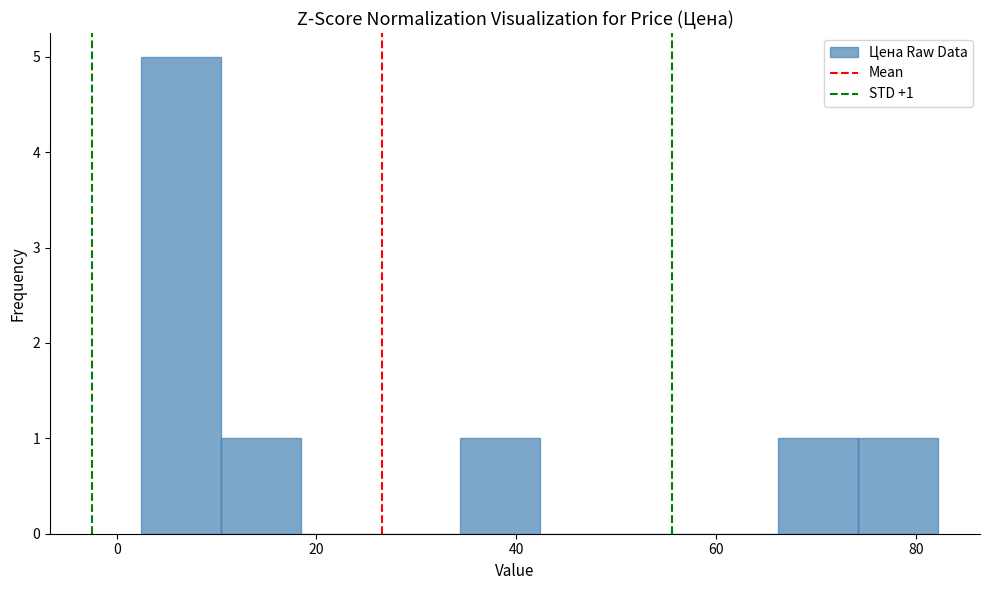

Read against the x-axis, roughly where is the centre of the tallest bar?

6